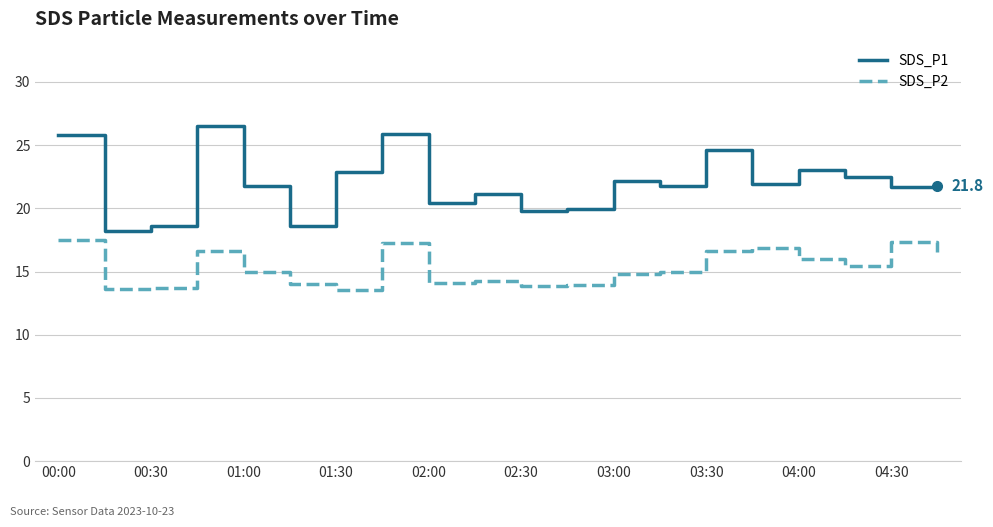

How many lines are shown in the chart?

2